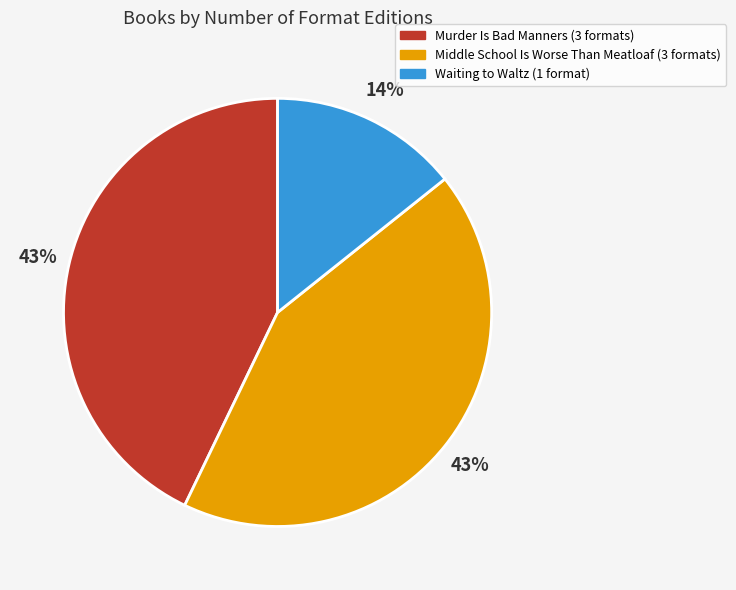

Count the number of slices in the pie.

3